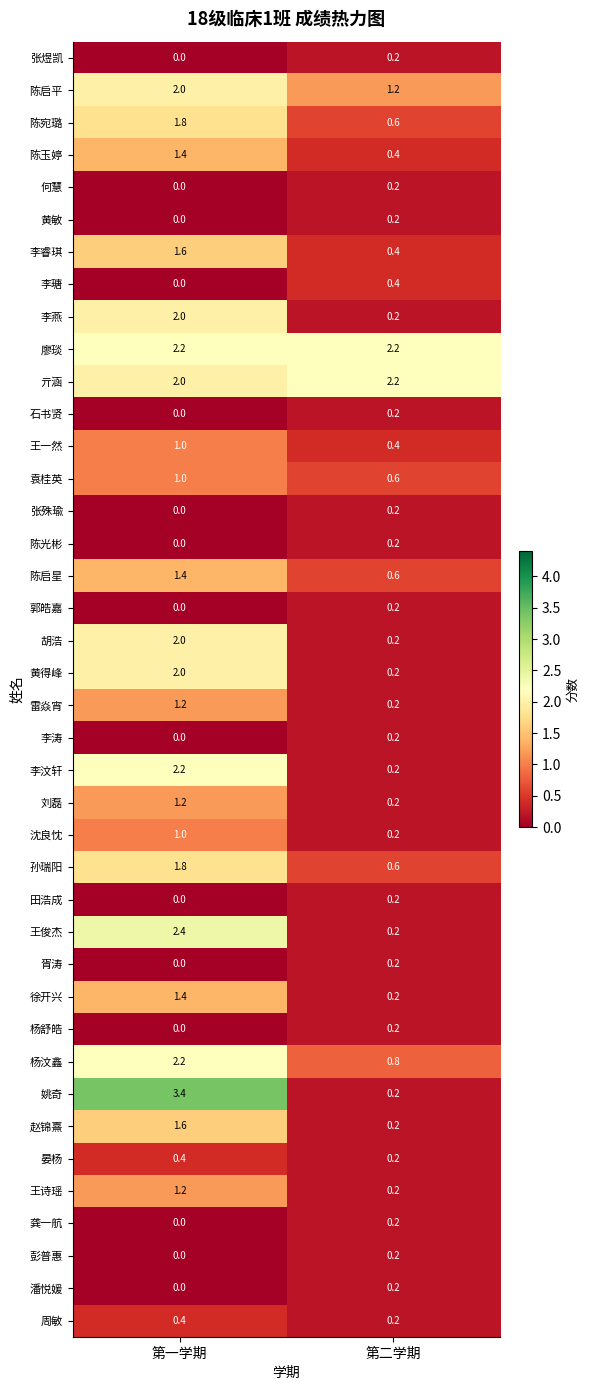

How many values in the 杨汶鑫 series exceed 2?

1